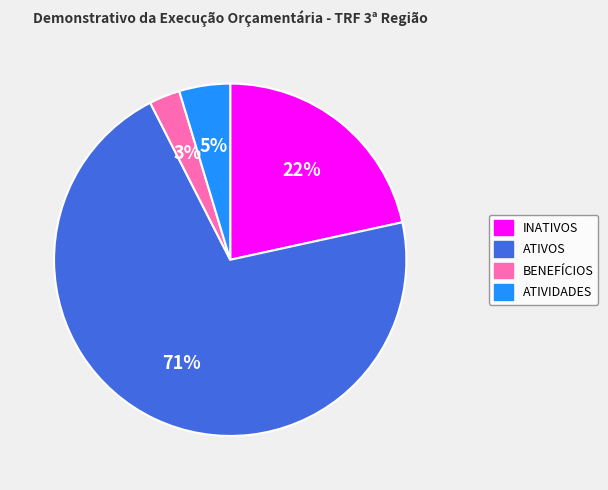

Between INATIVOS and ATIVIDADES, which is larger?

INATIVOS